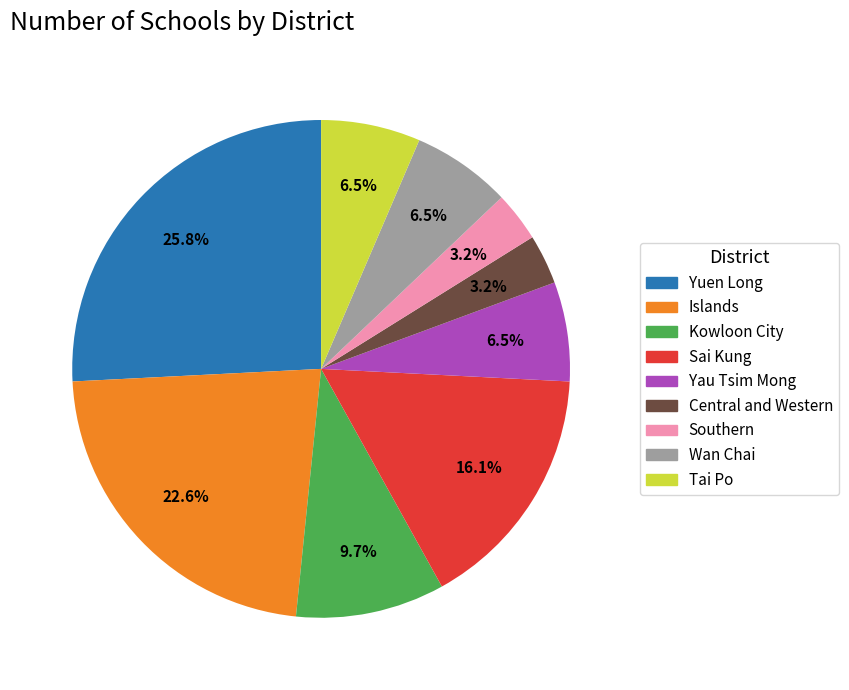

The Kowloon City slice represents 1% of the pie. True or false?

False